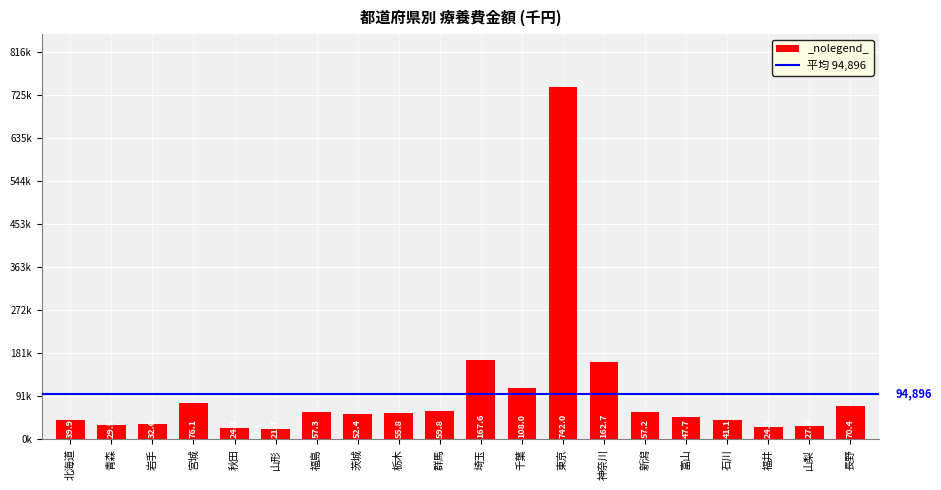

What position from the left is 東京?

13